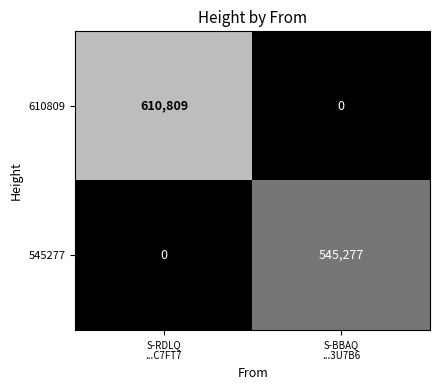

Rank the series by their average value, from highest to lowest.

610809, 545277